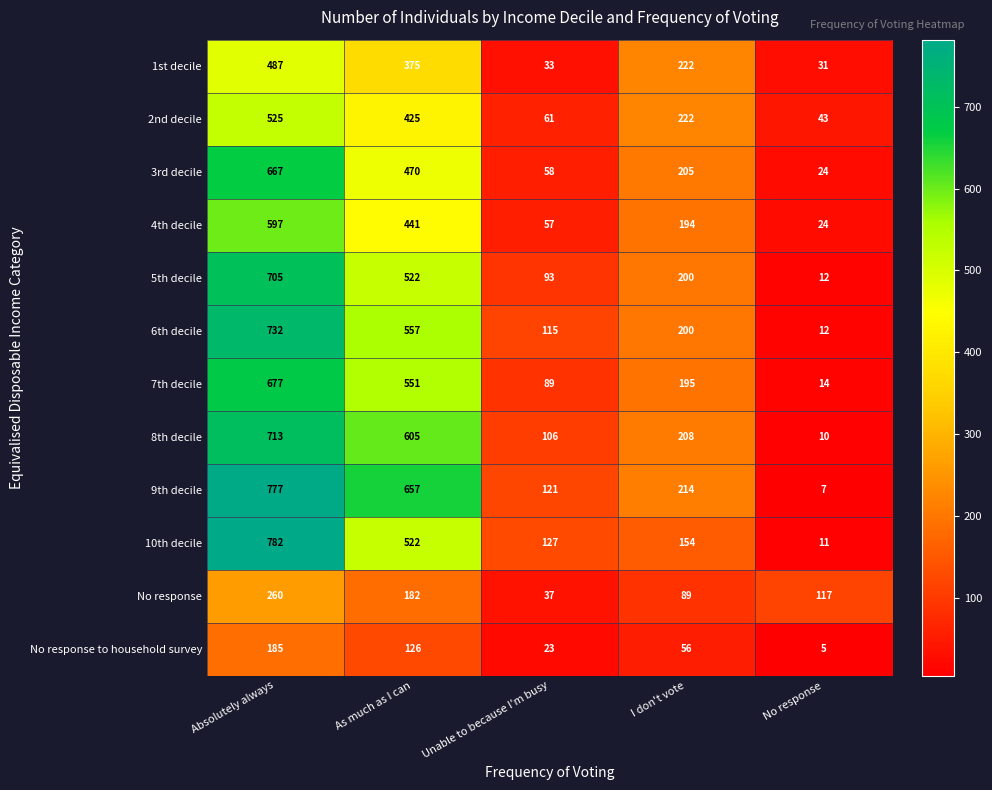

What is the maximum value for 1st decile?

487